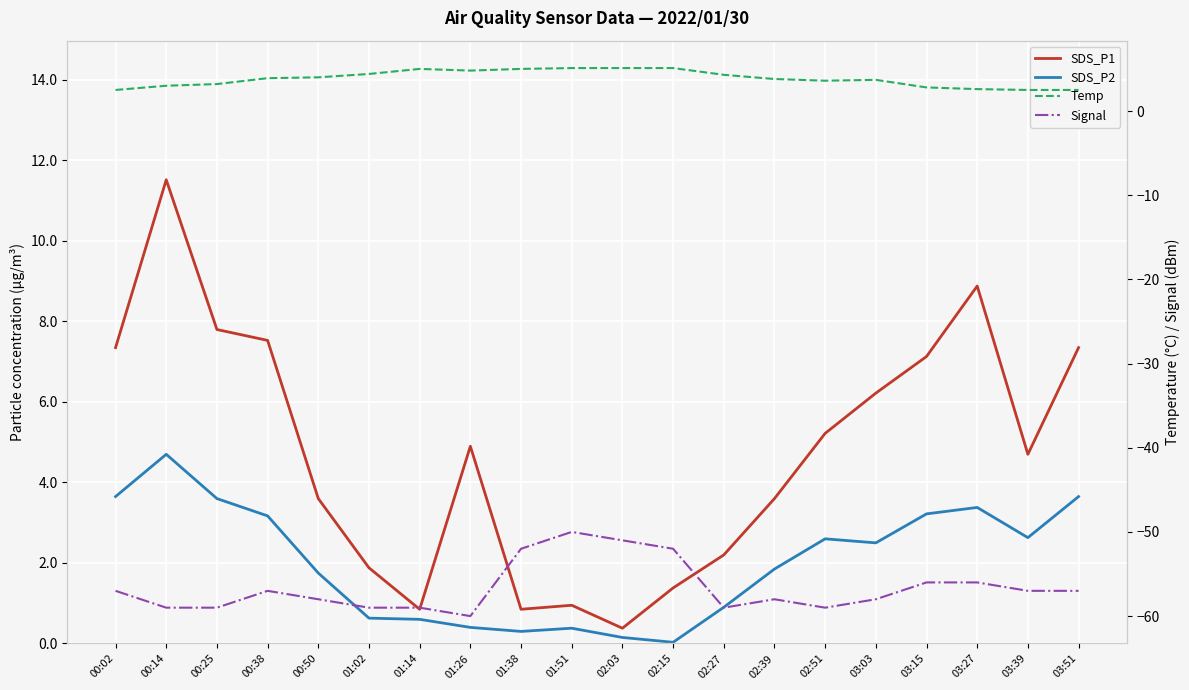

Which label corresponds to the largest value in the chart?

00:14